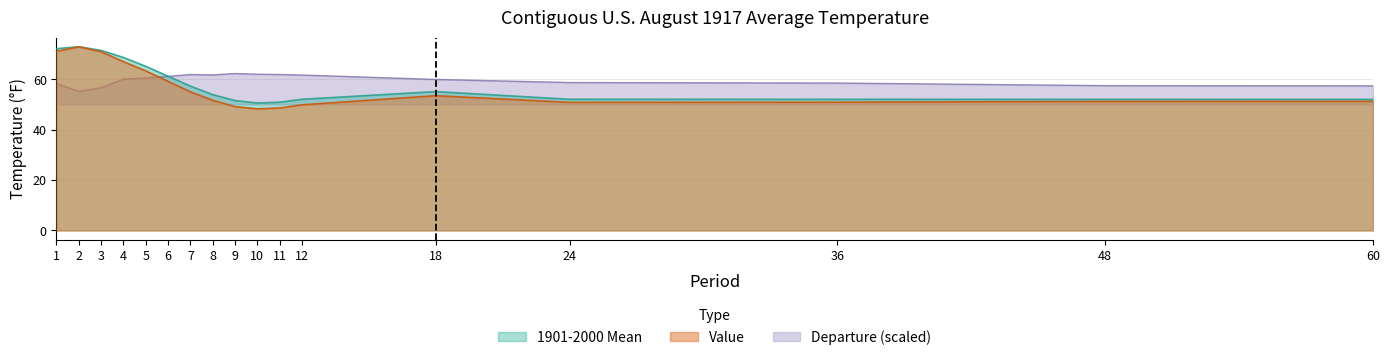

Which series has the widest spread of values?

Value